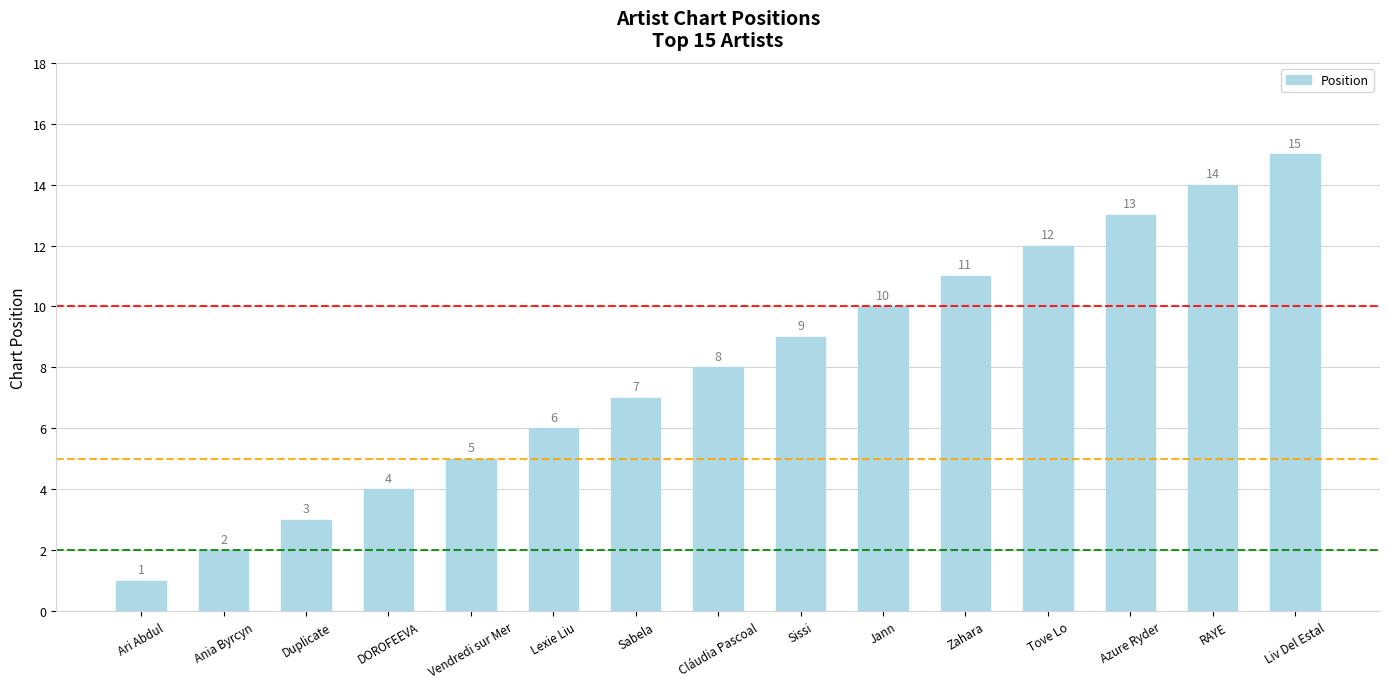

What is the sum of the values at RAYE and Sissi?

23